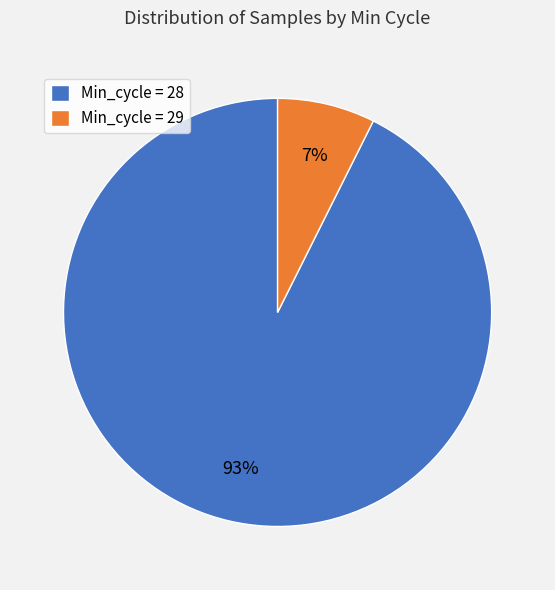

Which category has the biggest portion of the pie?

Min_cycle = 28